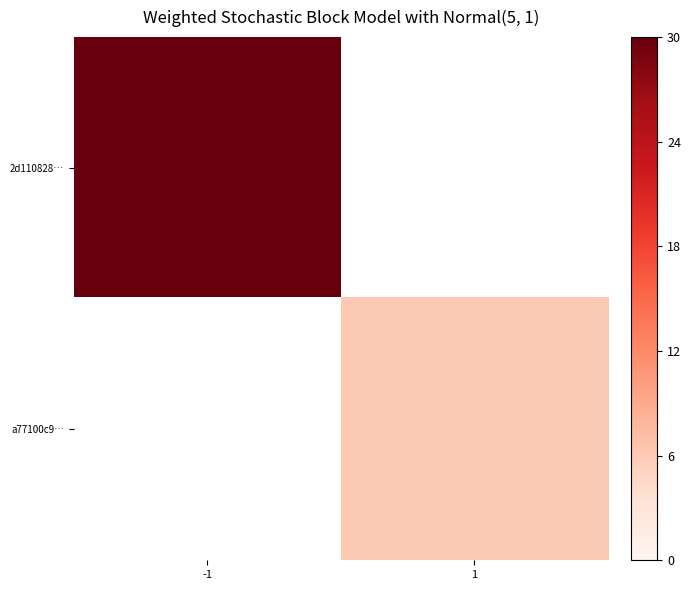

Which category has the lowest value across all series?

1